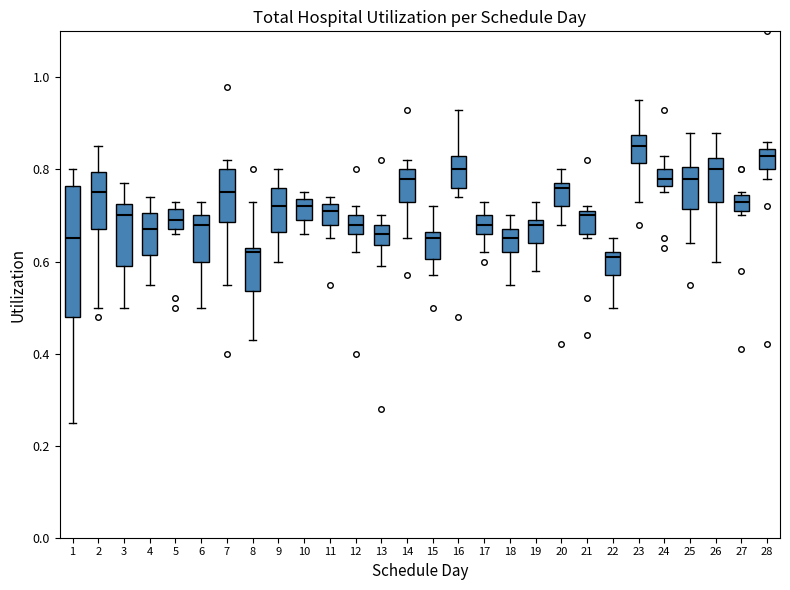

Where does the median line of the box at x = 3 sit on the y-axis? The values are not printed on the chart, so give them approximately, as read against the axis.

0.70